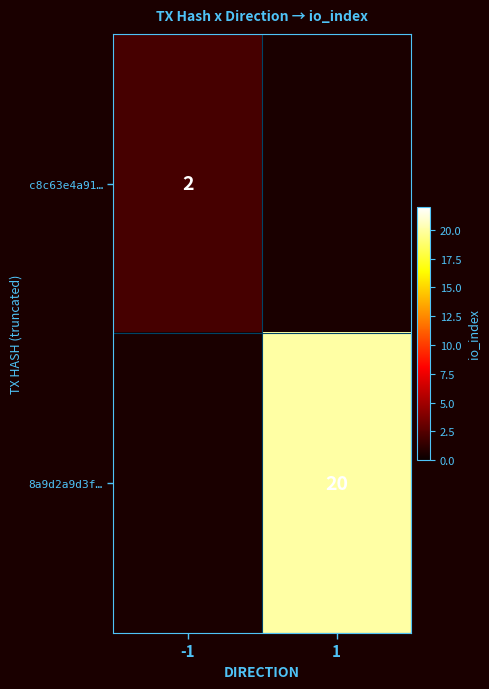

The 8a9d2a9d3f… series shows 34 at 1. True or false?

False